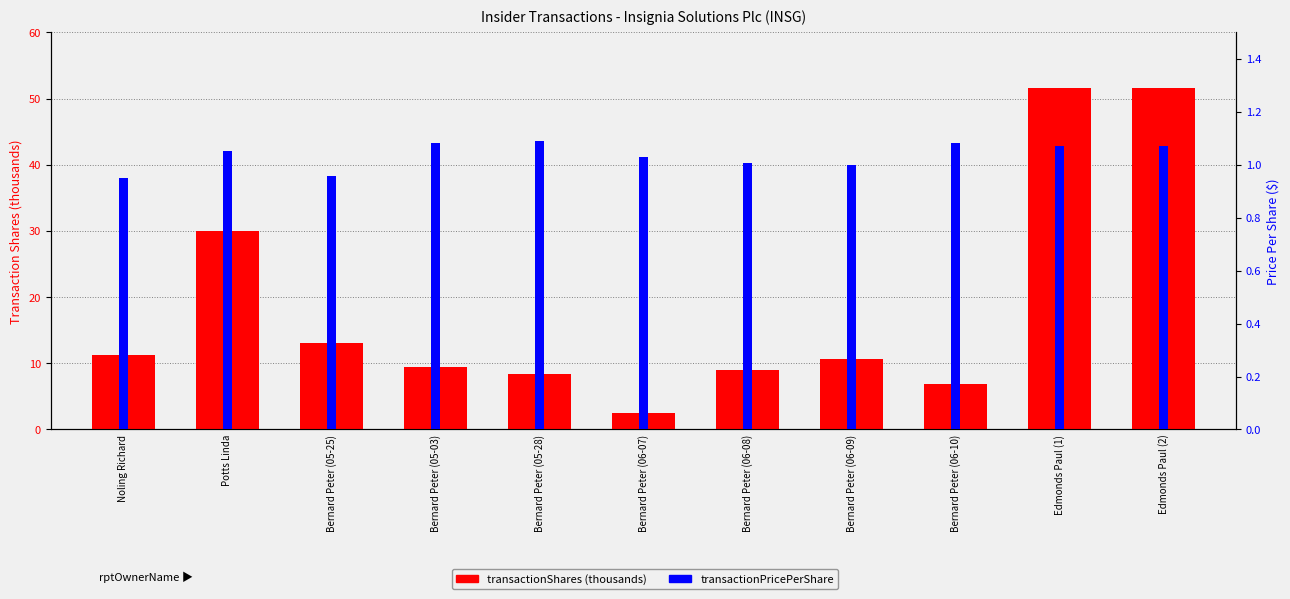

What is the minimum value for transactionShares (thousands)?

2.5